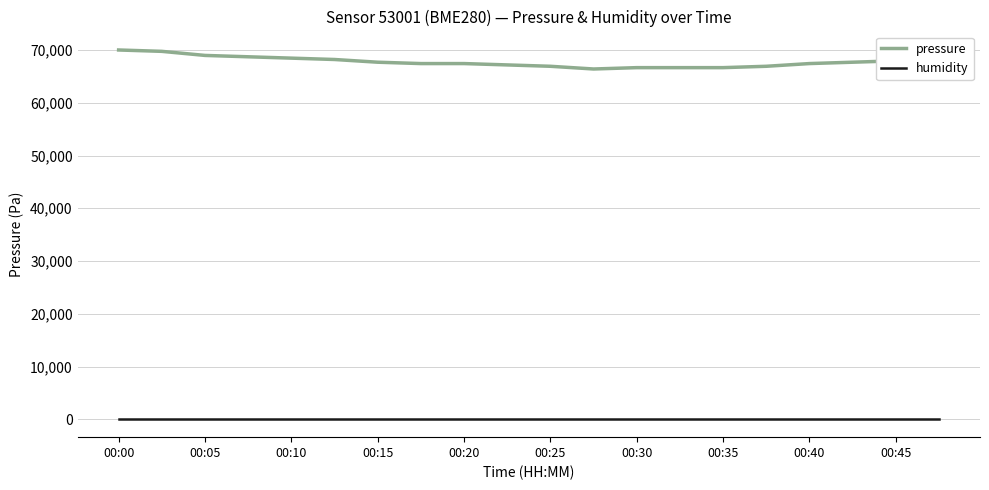

Which series has the largest total across all categories?

pressure